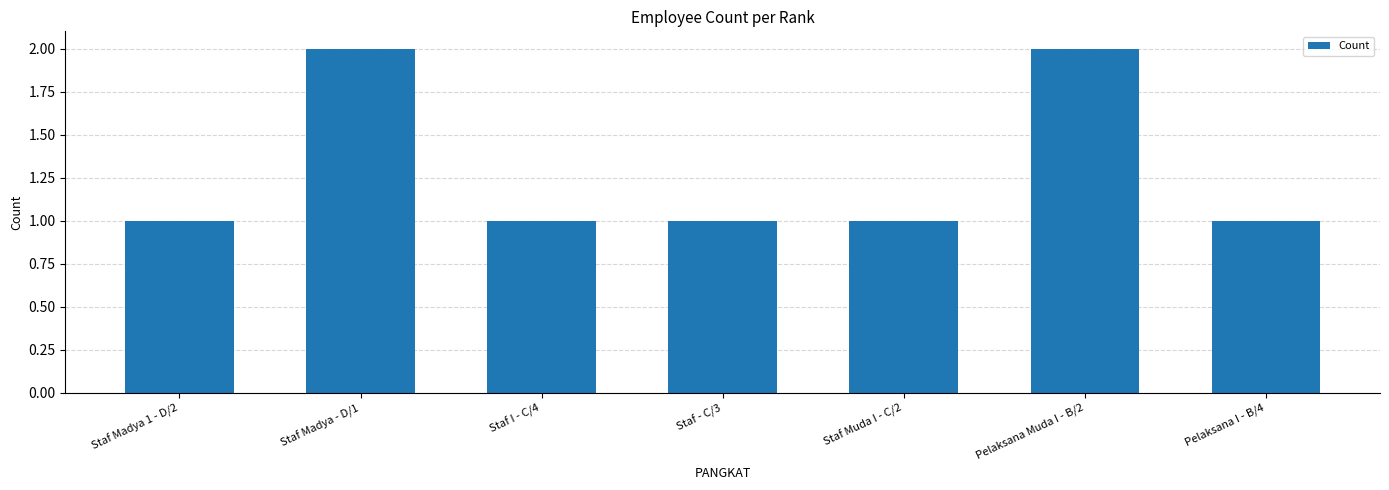

Reading left to right, list all the values displayed in this chart.

Staf Madya 1 - D/2=1	Staf Madya - D/1=2	Staf I - C/4=1	Staf - C/3=1	Staf Muda I - C/2=1	Pelaksana Muda I - B/2=2	Pelaksana I - B/4=1